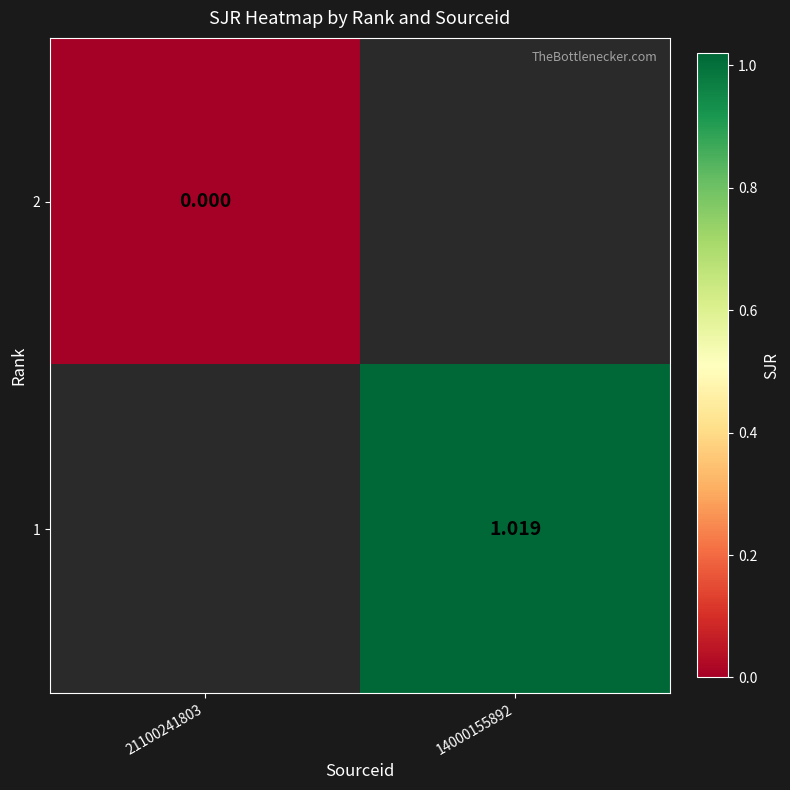

At which label does 1 first exceed 1?

14000155892